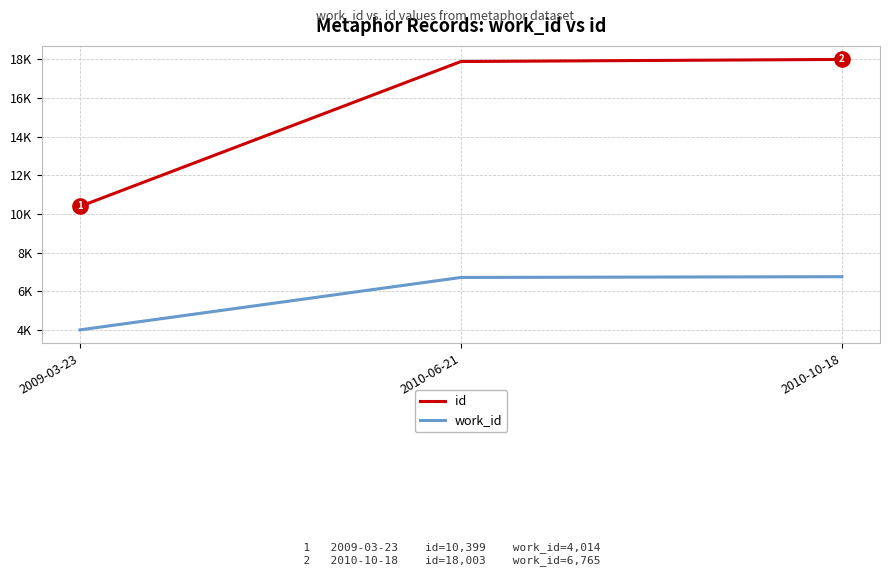

Reading right to left, extract all data points from this chart.

id: 2010-10-18=18003	2010-06-21=17894	2009-03-23=10399
work_id: 2010-10-18=6765	2010-06-21=6726	2009-03-23=4014